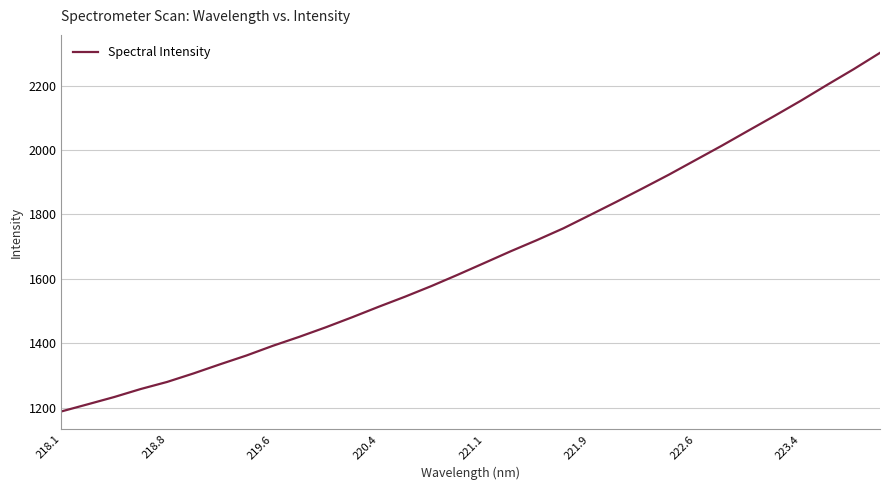

What is the minimum value shown in the chart?

1188.9